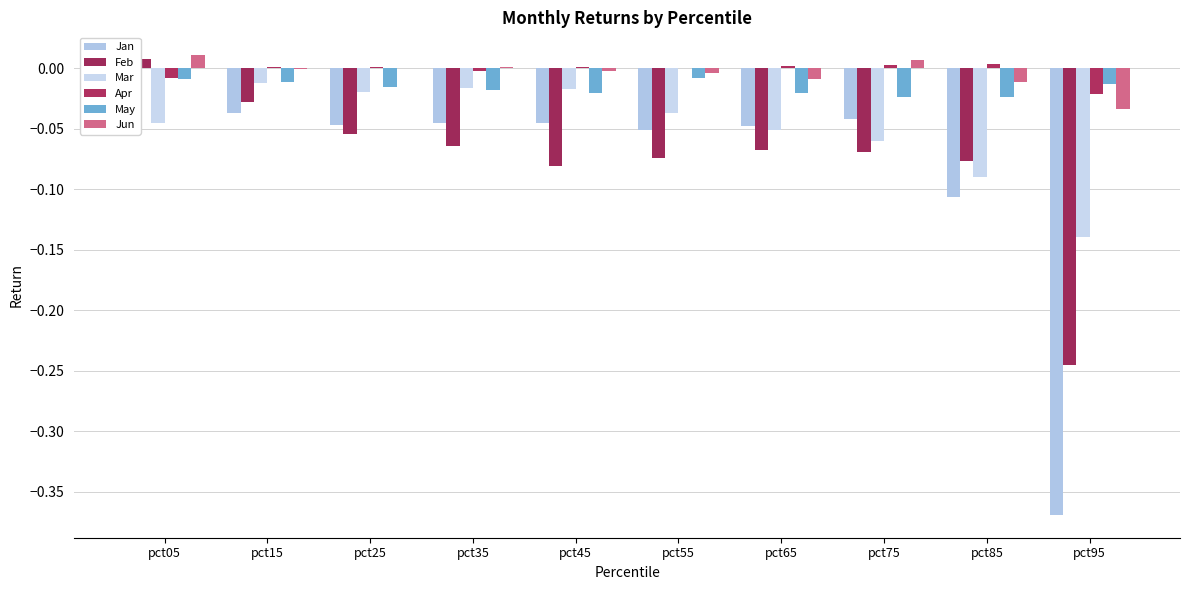

Reading left to right, transcribe all the data shown in this chart.

Jan: -0.0	-0.0	-0.0	-0.0	-0.0	-0.1	-0.0	-0.0	-0.1	-0.4
Feb: 0.0	-0.0	-0.1	-0.1	-0.1	-0.1	-0.1	-0.1	-0.1	-0.2
Mar: -0.0	-0.0	-0.0	-0.0	-0.0	-0.0	-0.1	-0.1	-0.1	-0.1
Apr: -0.0	0.0	0.0	-0.0	0.0	0.0	0.0	0.0	0.0	-0.0
May: -0.0	-0.0	-0.0	-0.0	-0.0	-0.0	-0.0	-0.0	-0.0	-0.0
Jun: 0.0	-0.0	0.0	0.0	-0.0	-0.0	-0.0	0.0	-0.0	-0.0